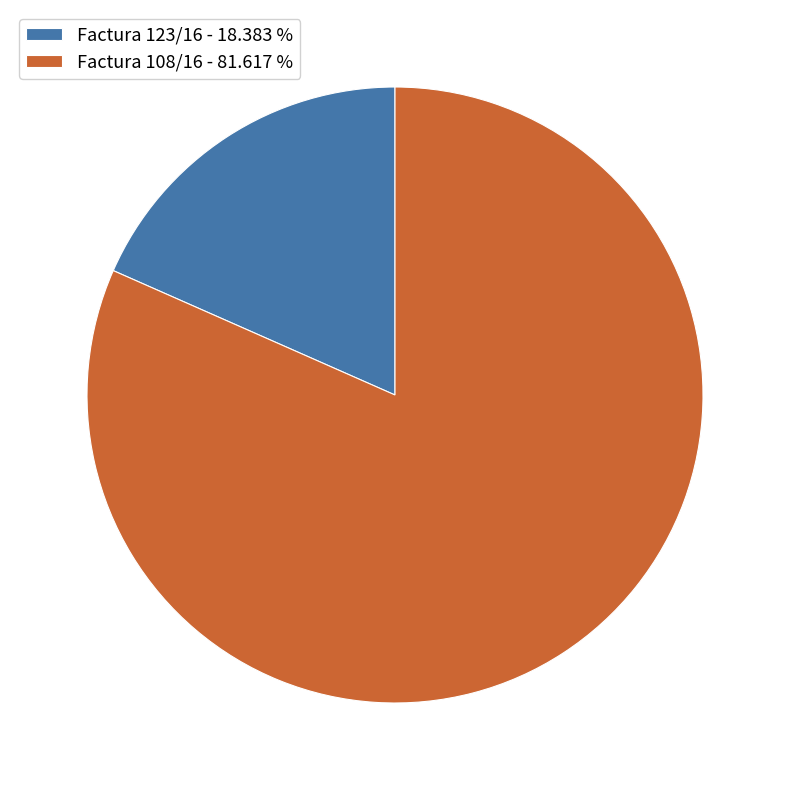

Rank the categories by value from highest to lowest.

Factura 108/16, Factura 123/16